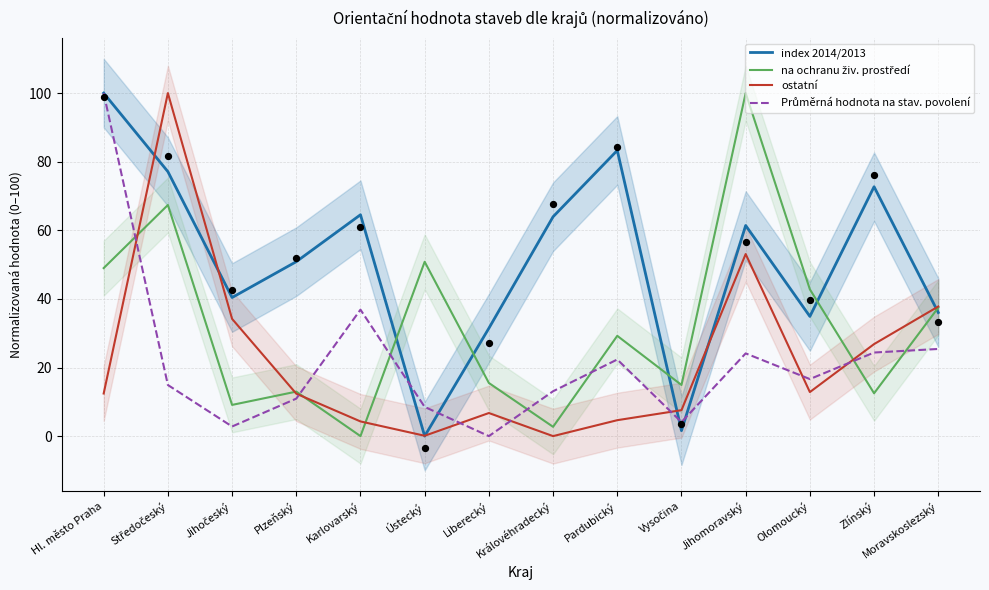

Which series contains the highest Y value?

index 2014/2013